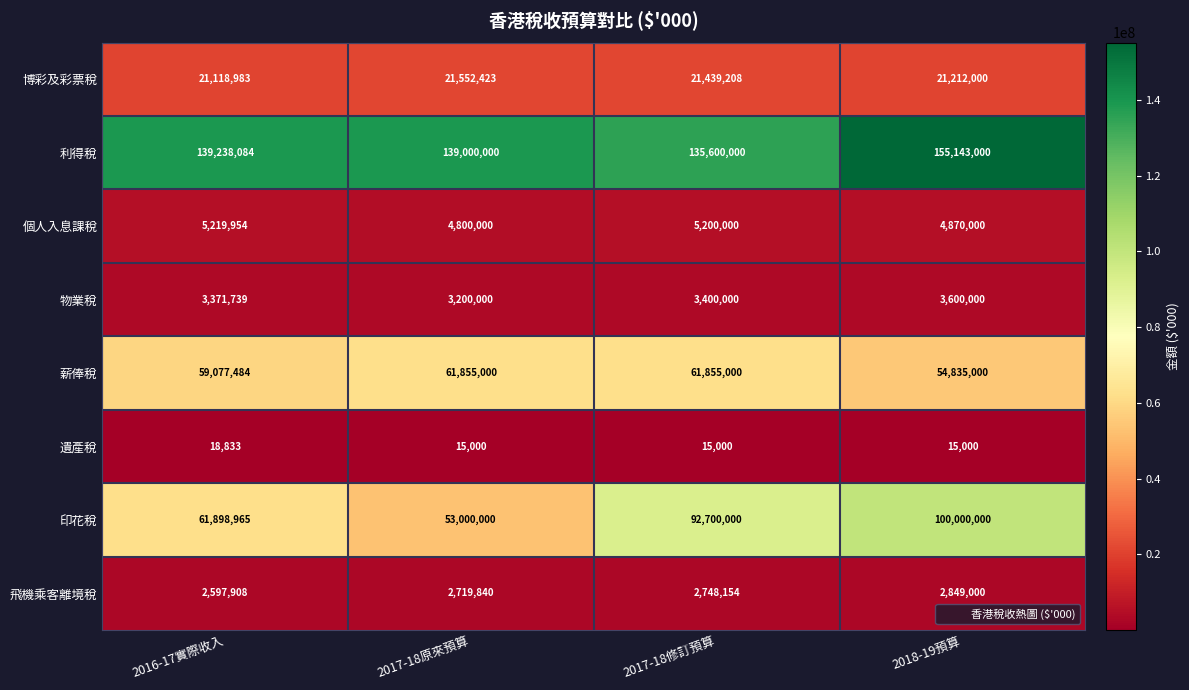

What is the total value across all series at 2016-17實際收入?

292541950